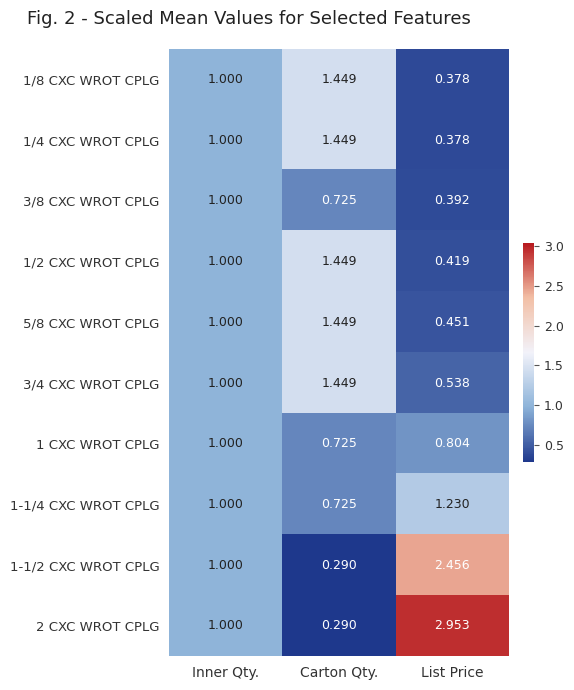

Which category has the lowest value across all series?

Carton Qty.